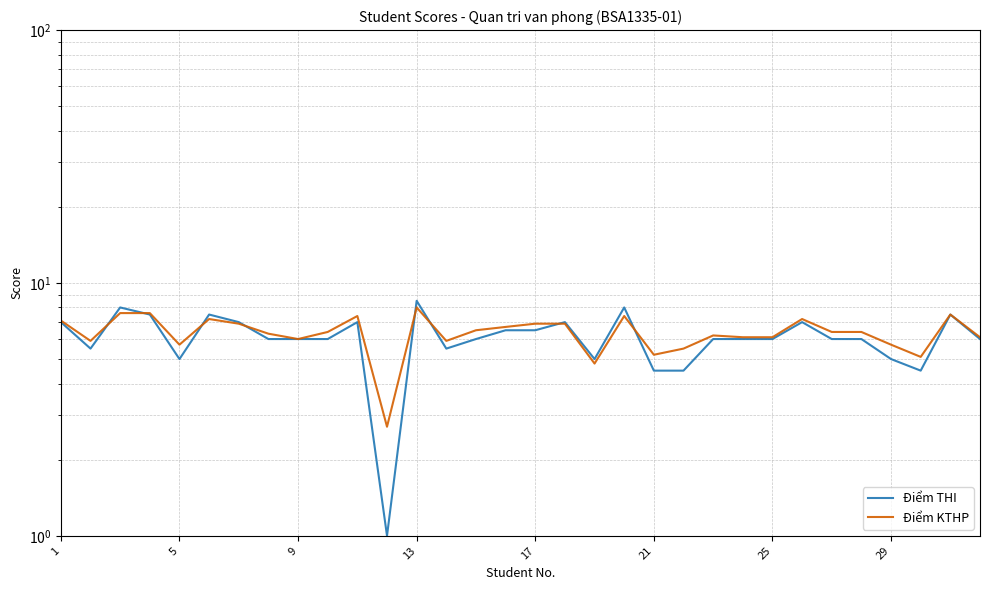

In Điểm KTHP, how many points are lower than both neighbors (excluding endpoints)?

8